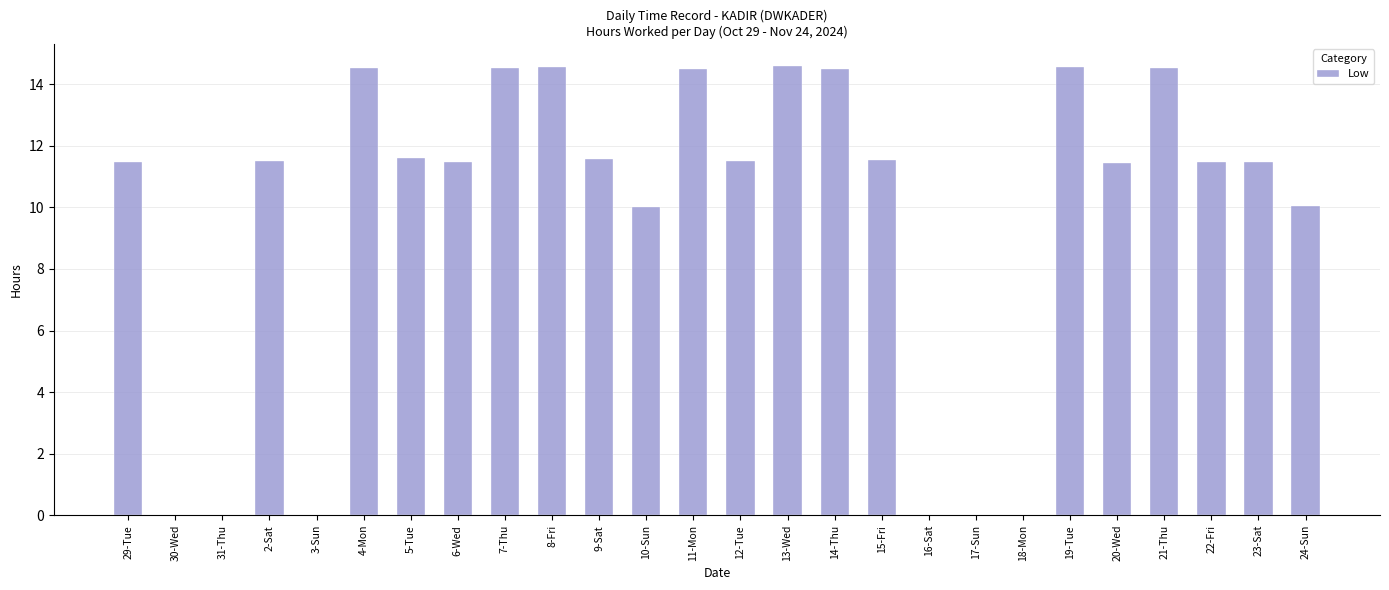

How many data points are above 11?

18